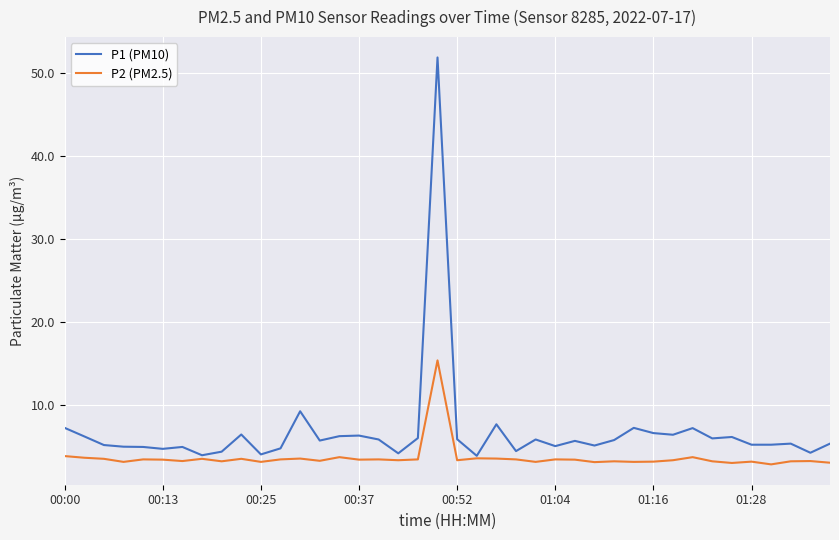

What is the lowest value of the P1 (PM10) series?

3.8